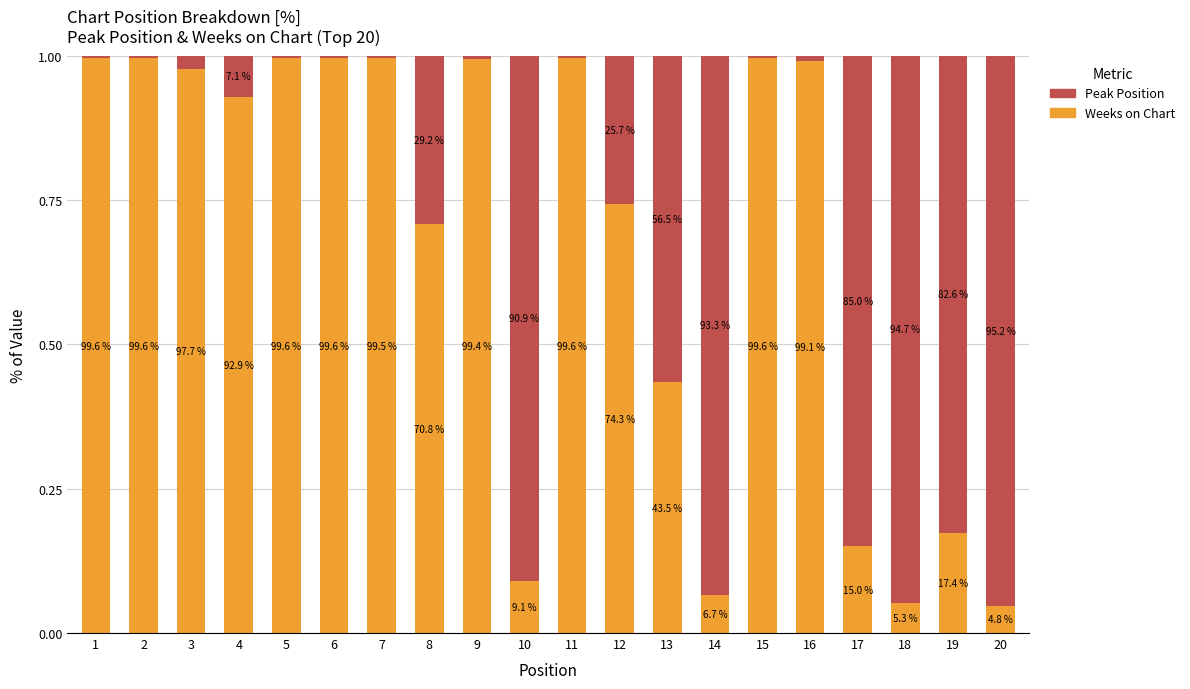

Are the bars horizontal?

No